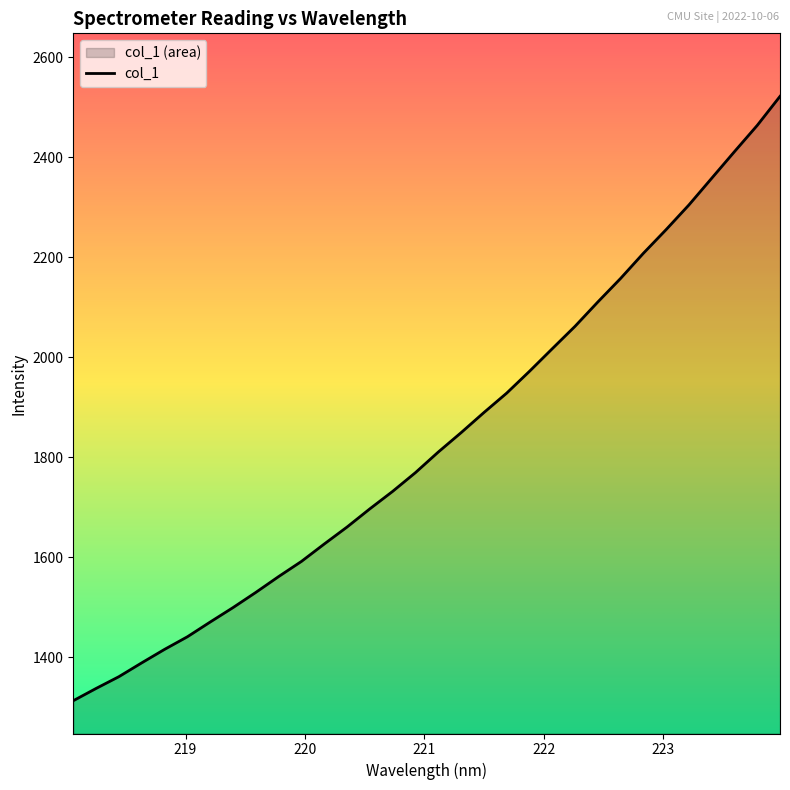

What is the minimum value shown in the chart?

1312.7